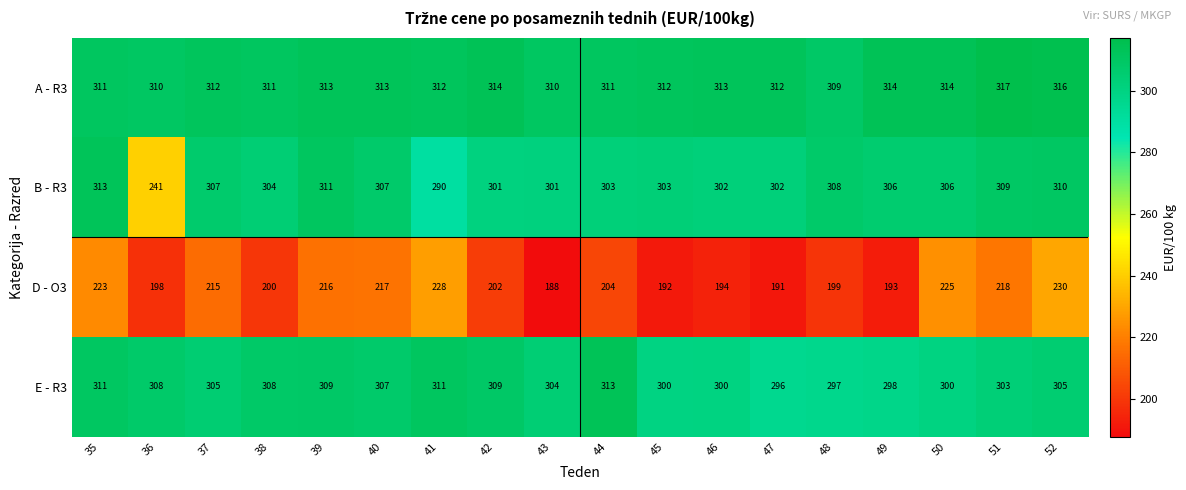

The B - R3 series shows 290 at 41. True or false?

True